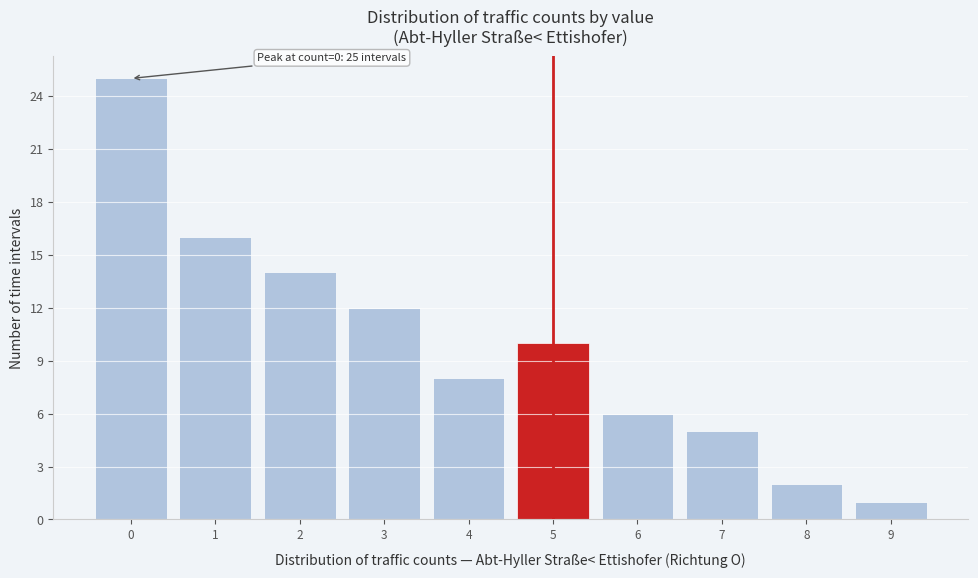

Which range on the x-axis has the tallest bar?

-0.5 to 0.5